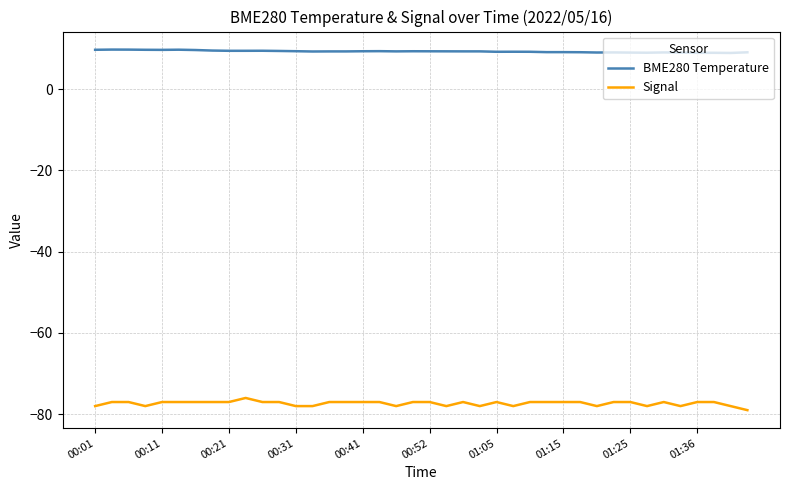

True or false: Signal and BME280 Temperature intersect in this chart.

False